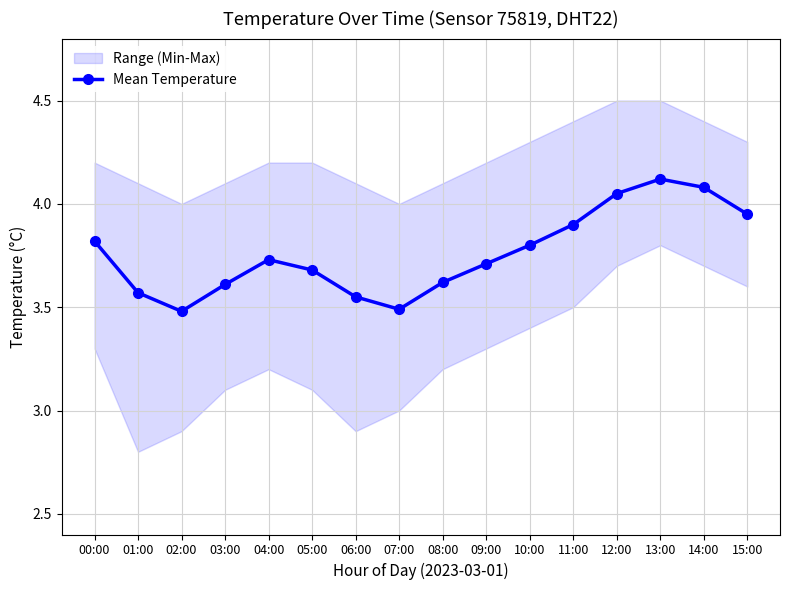

Read the value at 03:00.

3.6